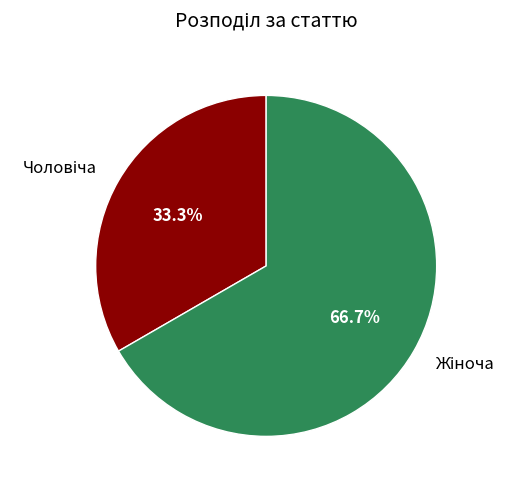

Does any single category account for the majority?

Yes